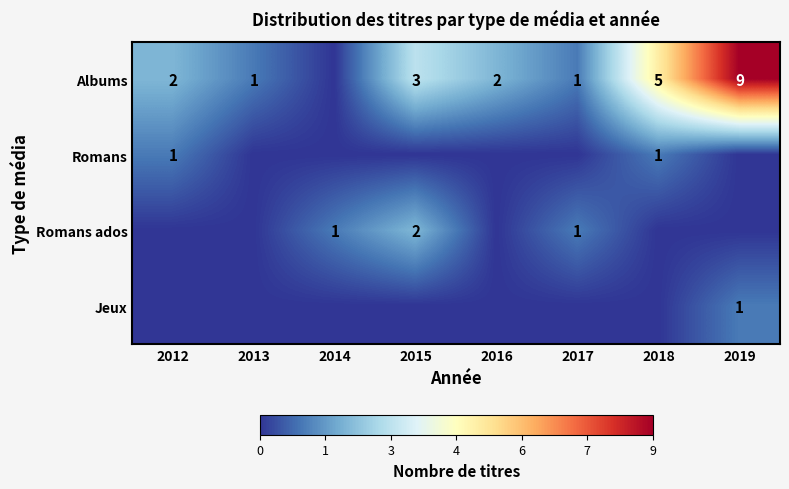

The value of Romans ados at 2017 is 2. True or false?

False